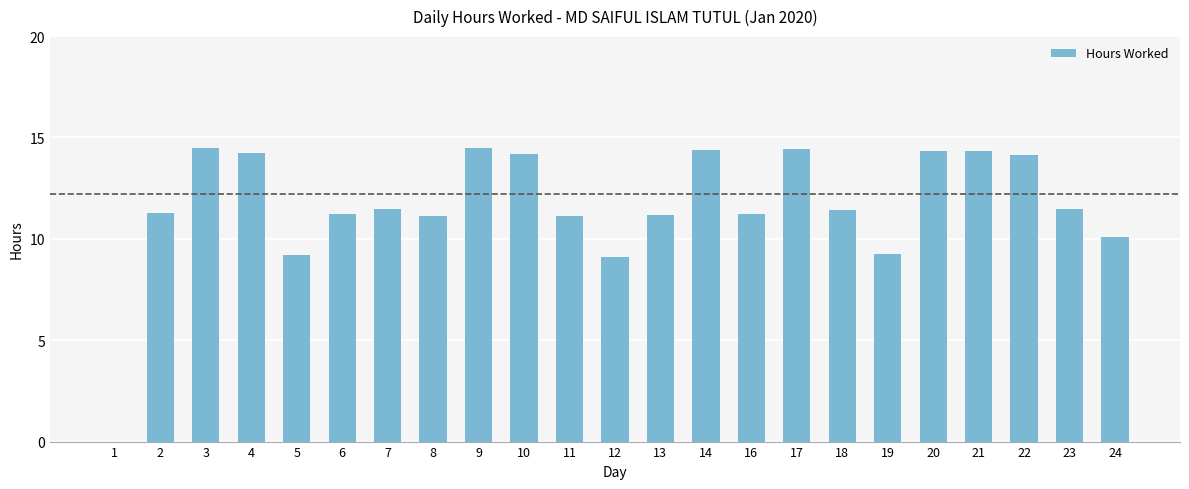

What is the average value?

11.7